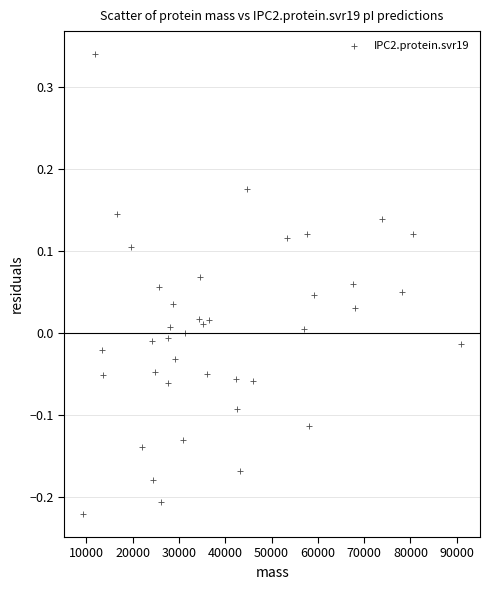

What is the range of X values (max minus min)?

81640.8